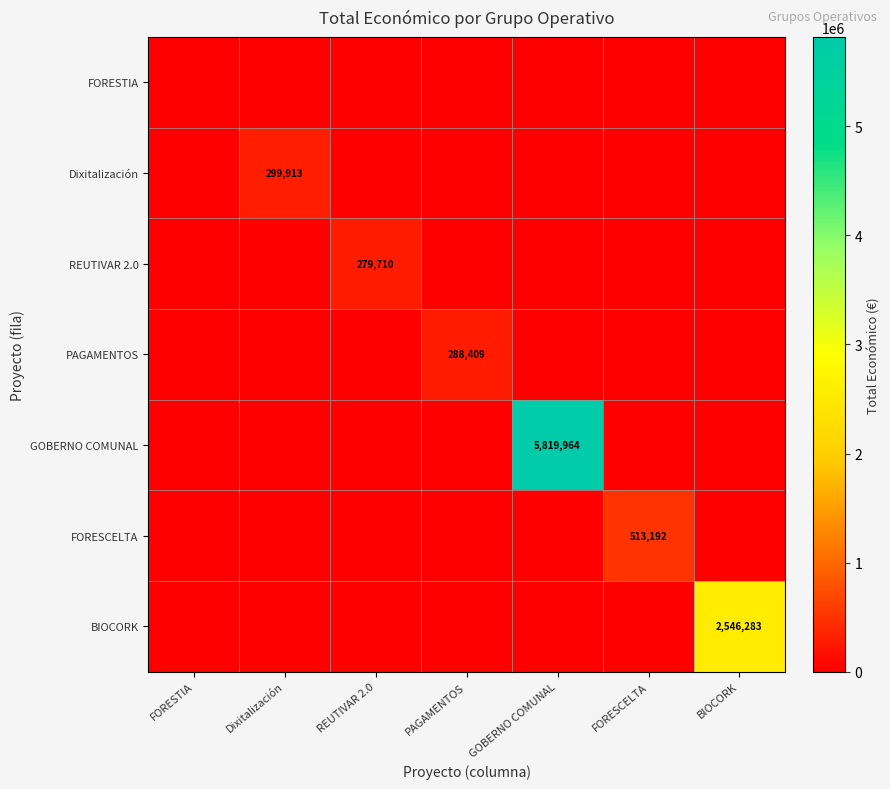

The PAGAMENTOS series shows 197193 at PAGAMENTOS. True or false?

False